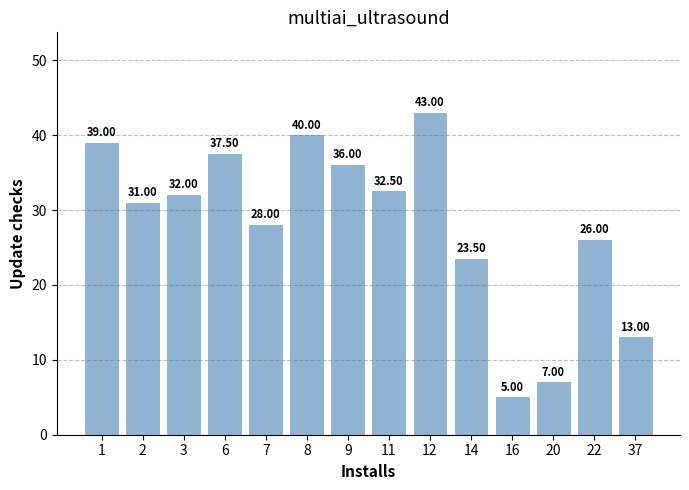

What is the value of the 13th bar from the left?

26.0